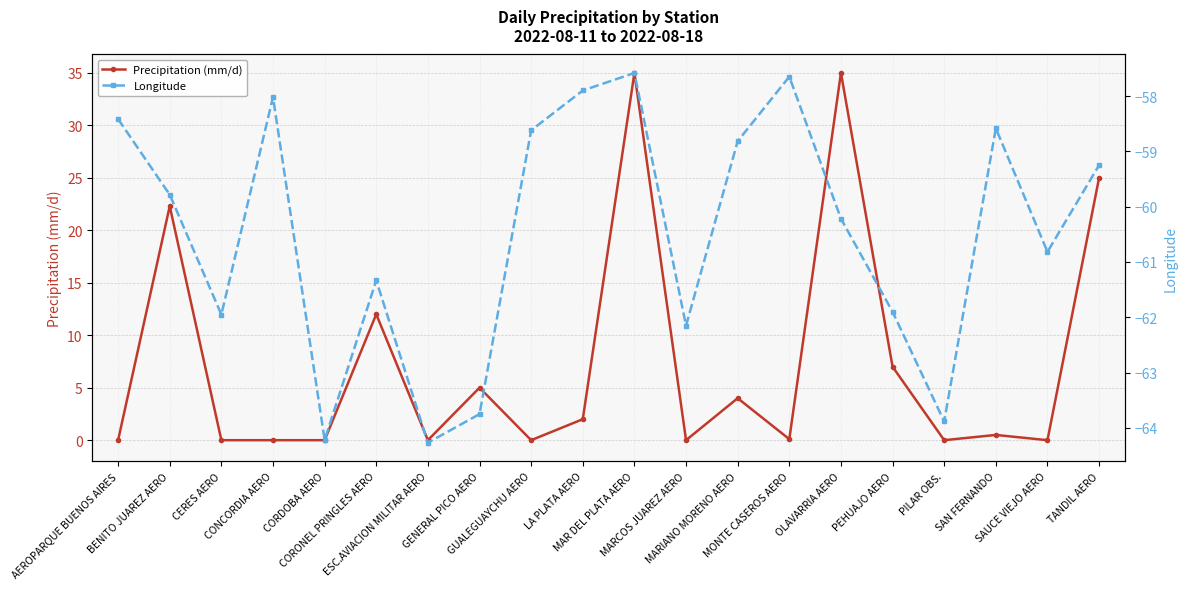

Which series has the largest total across all categories?

Precipitation (mm/d)